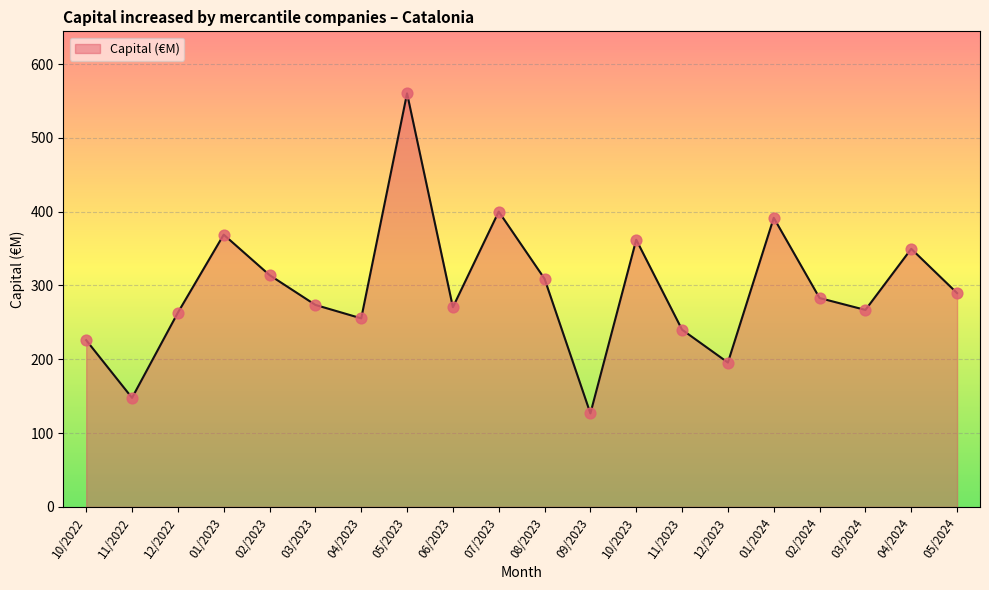

What is the ratio of the value at 01/2024 to the value at 10/2023?

1.1